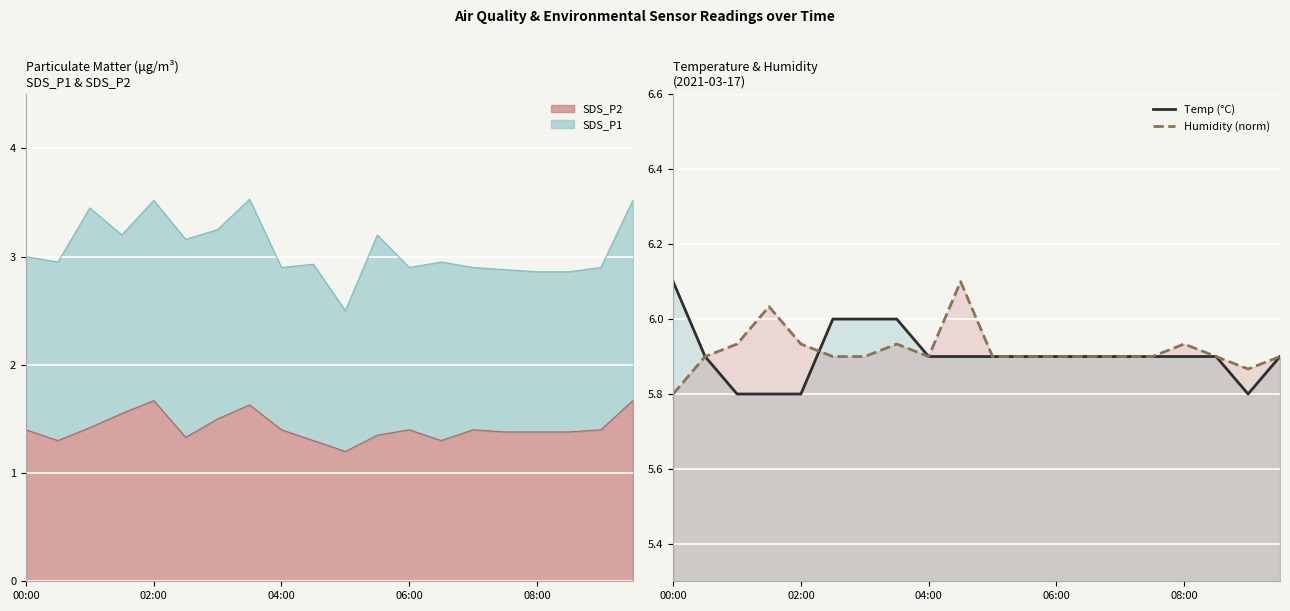

How many categories are shown in the chart?

20